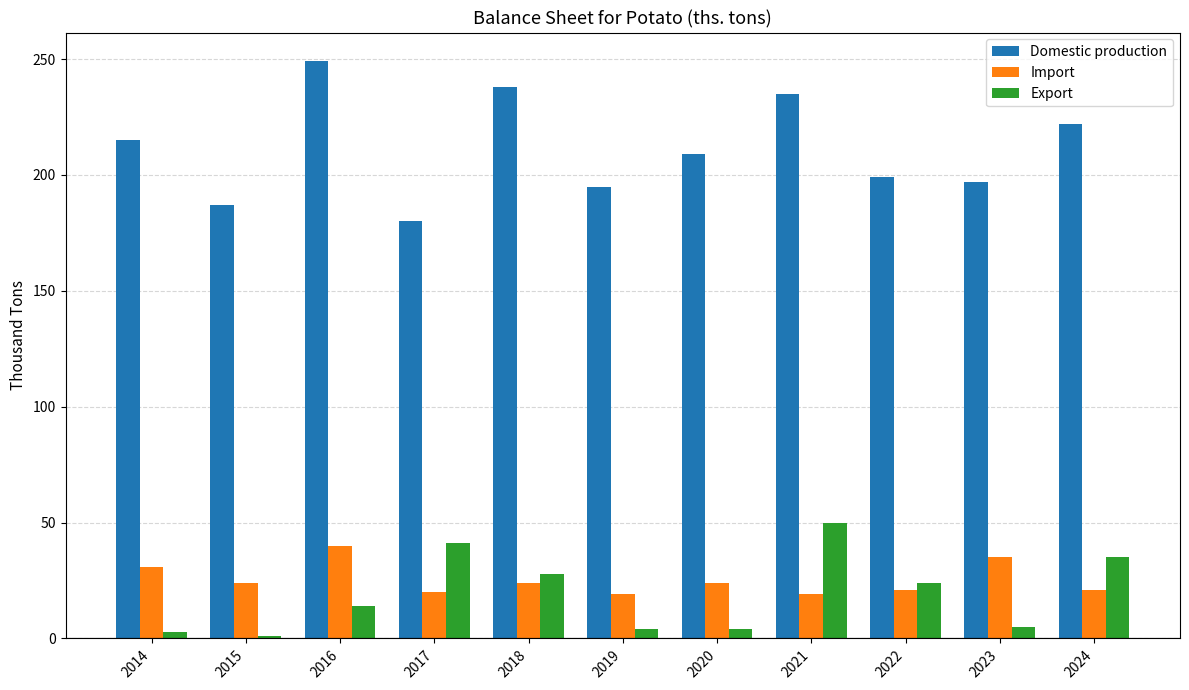

What is the value of the Domestic production bar at the 7th from the left?

209